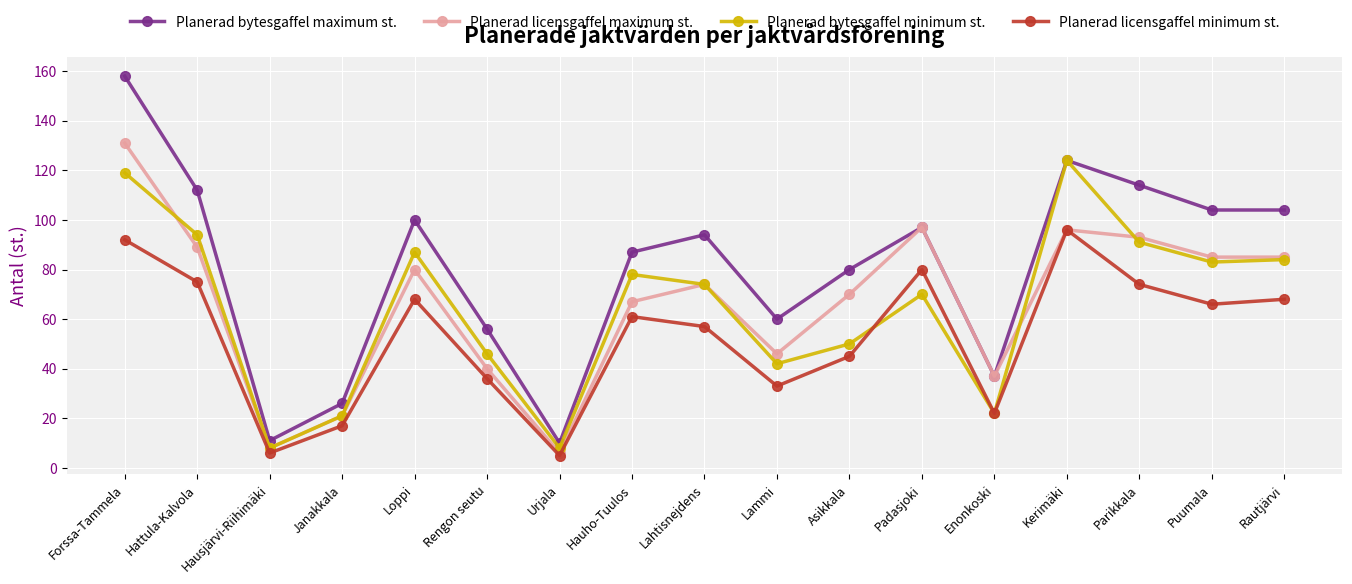

List the series in order of their peak value, highest first.

Planerad bytesgaffel maximum st., Planerad licensgaffel maximum st., Planerad bytesgaffel minimum st., Planerad licensgaffel minimum st.